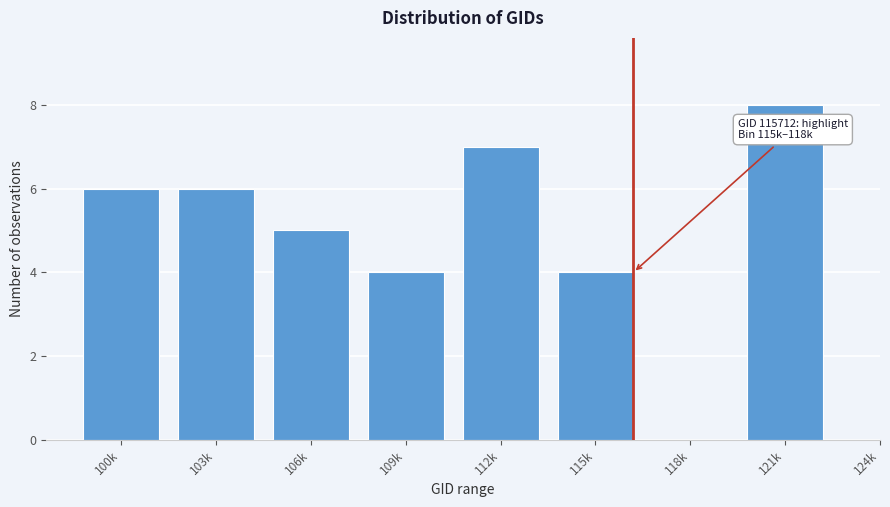

Reading left to right, list all the values displayed in this chart.

100k=6	103k=6	106k=5	109k=4	112k=7	115k=4	118k=0	121k=8